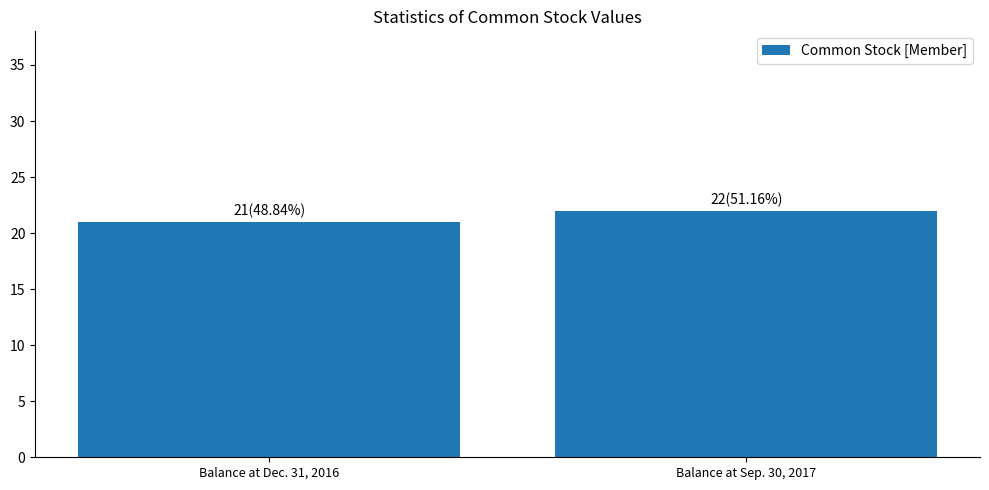

The value at Balance at Sep. 30, 2017 is 22. True or false?

True